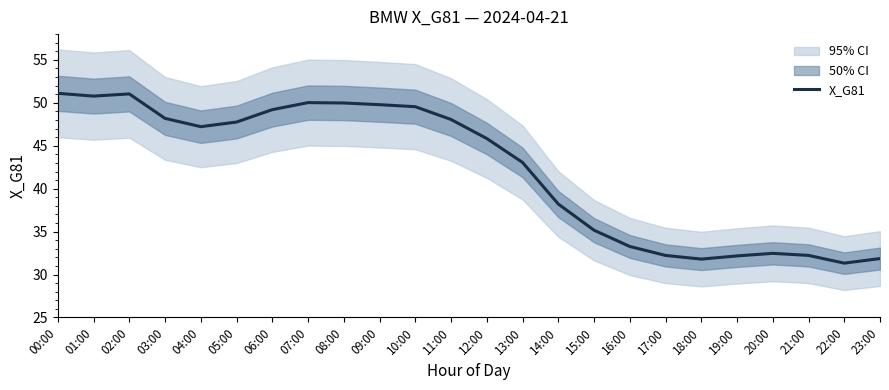

How many series are shown in this chart?

1